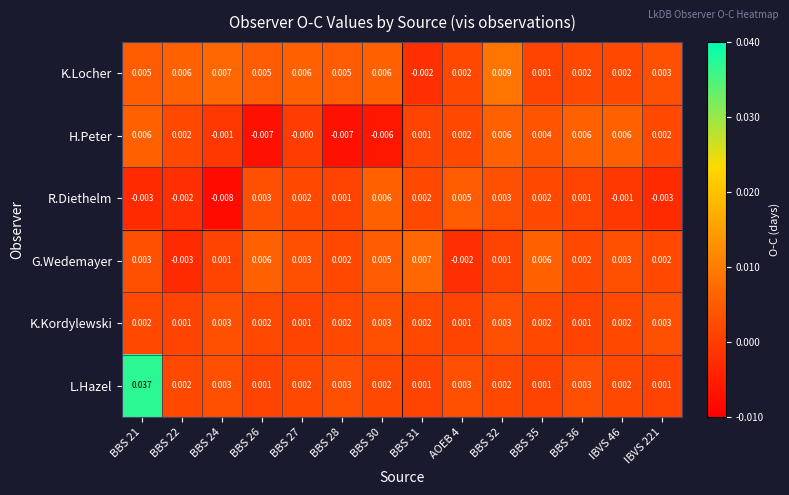

Which series has the largest range (max minus min)?

L.Hazel